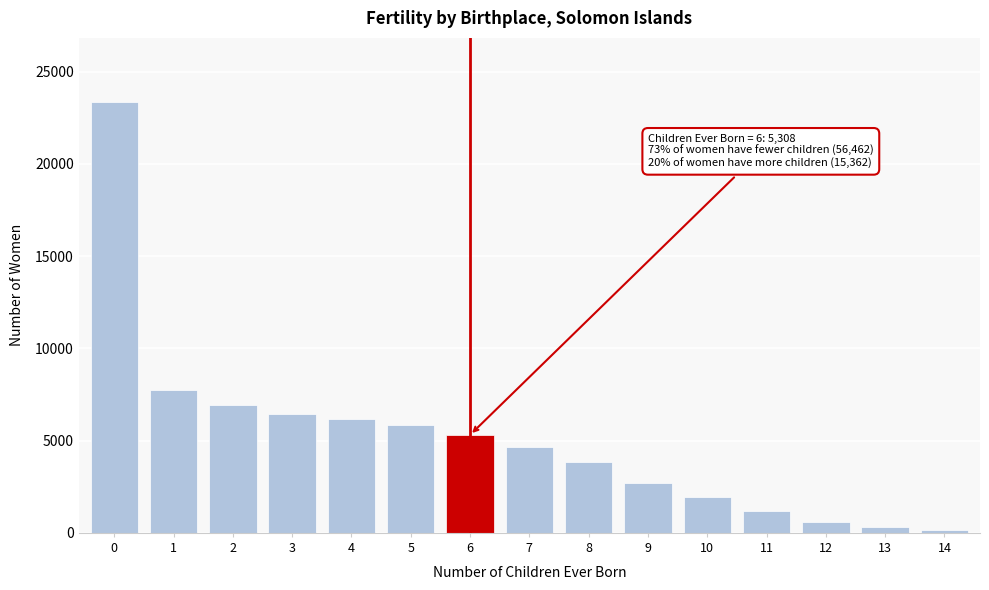

Reading left to right, what are all the values shown in this chart?

23329	7751	6923	6444	6164	5851	5308	4667	3840	2690	1944	1162	611	312	136